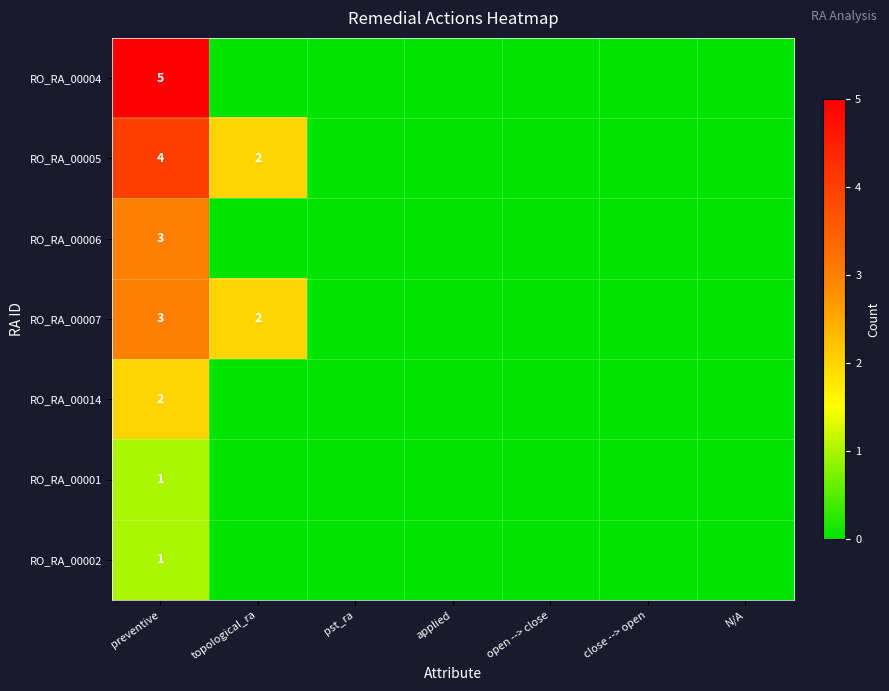

What is the total value across all series at preventive?

19